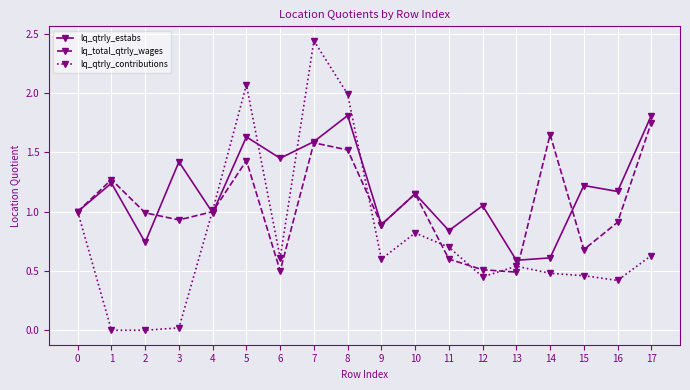

Which series has the largest total across all categories?

lq_qtrly_estabs